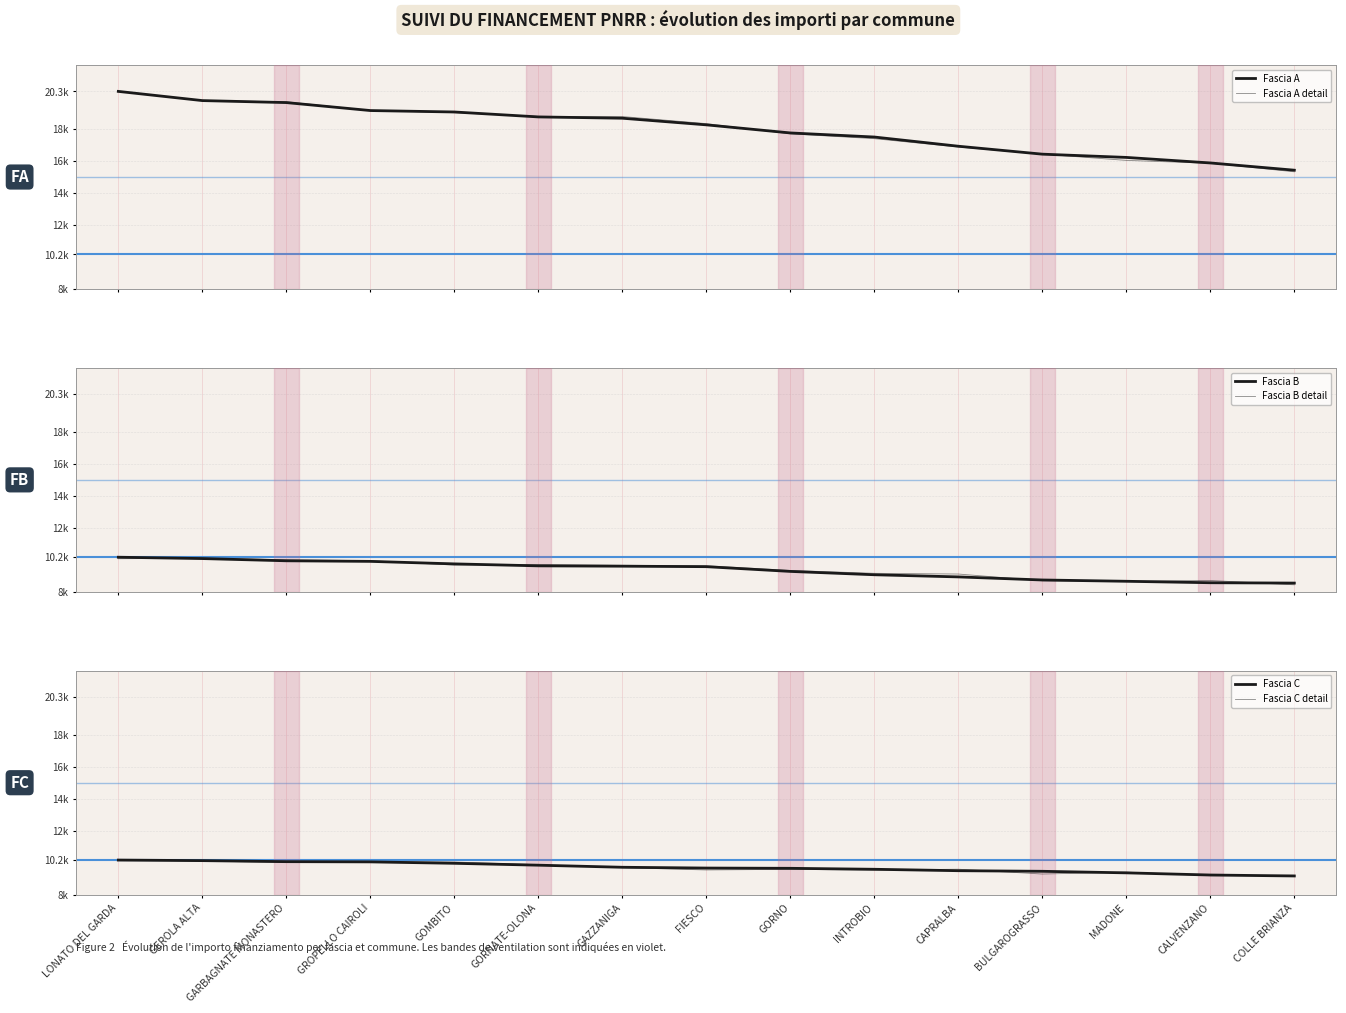

The value of Fascia C detail at MADONE is 13453.2. True or false?

False